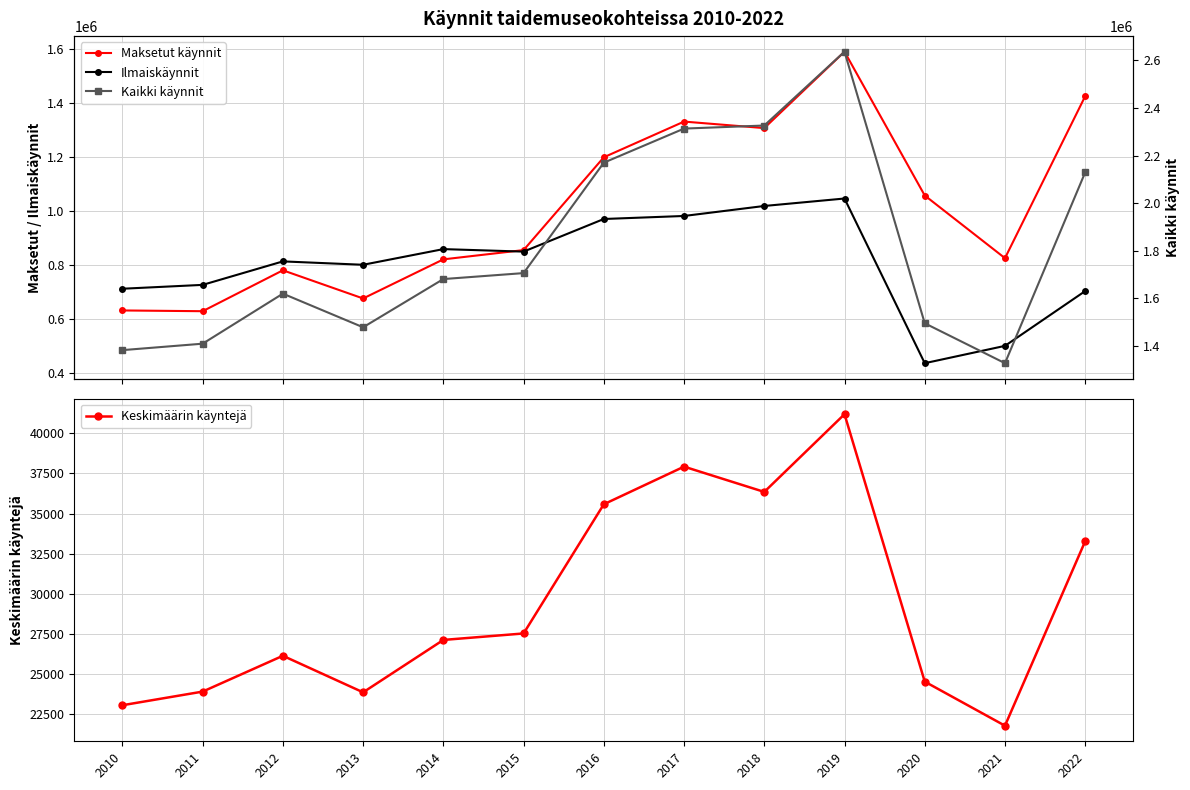

True or false: Keskimäärin käyntejä and Maksetut käynnit cross at least once.

False